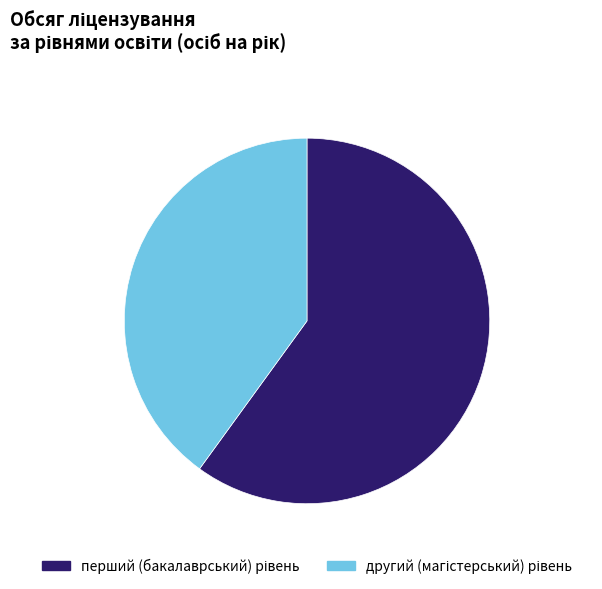

Does any single category account for the majority?

Yes